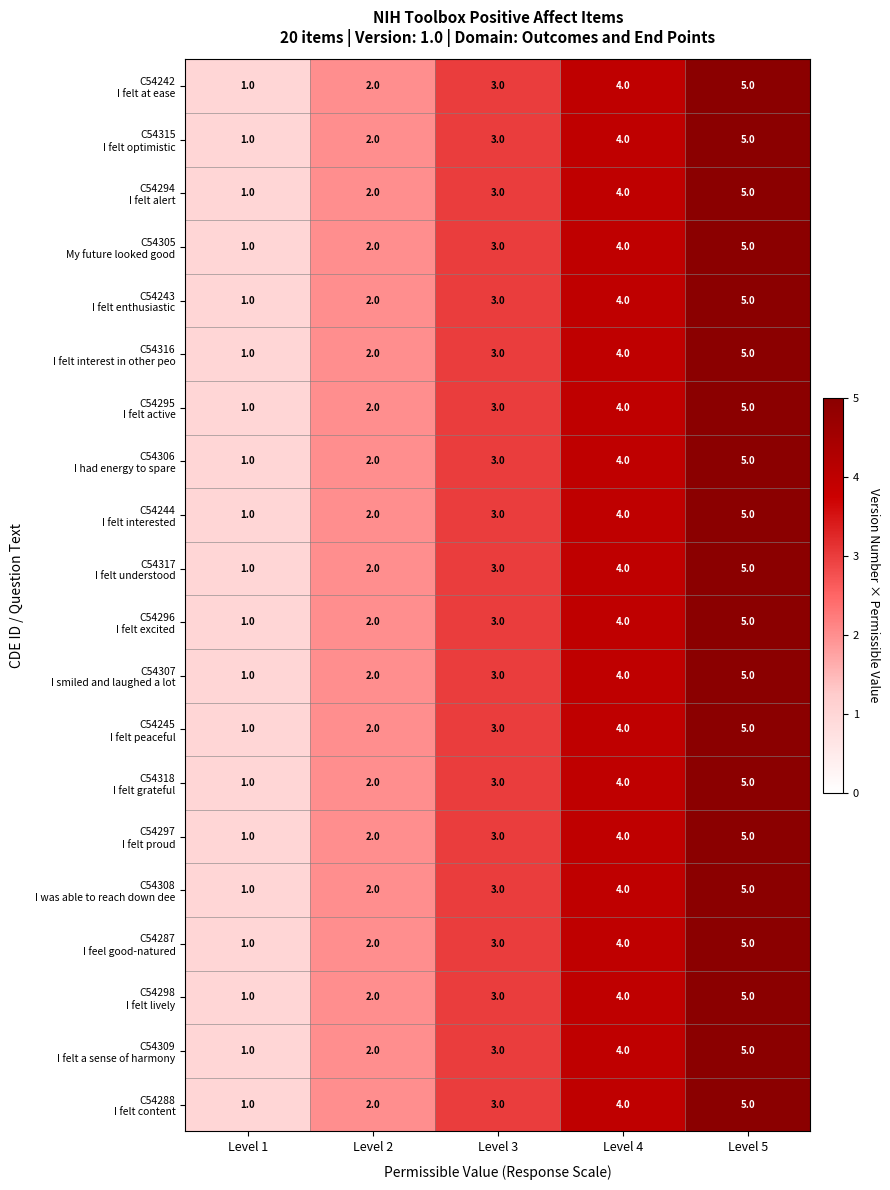

What is the total value across all series at Level 5?

100